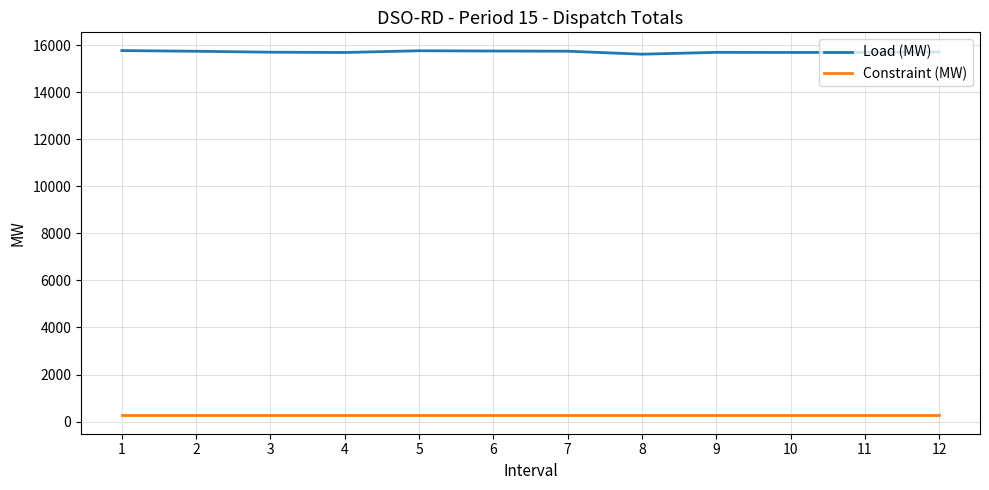

Which series has the widest spread of values?

Load (MW)